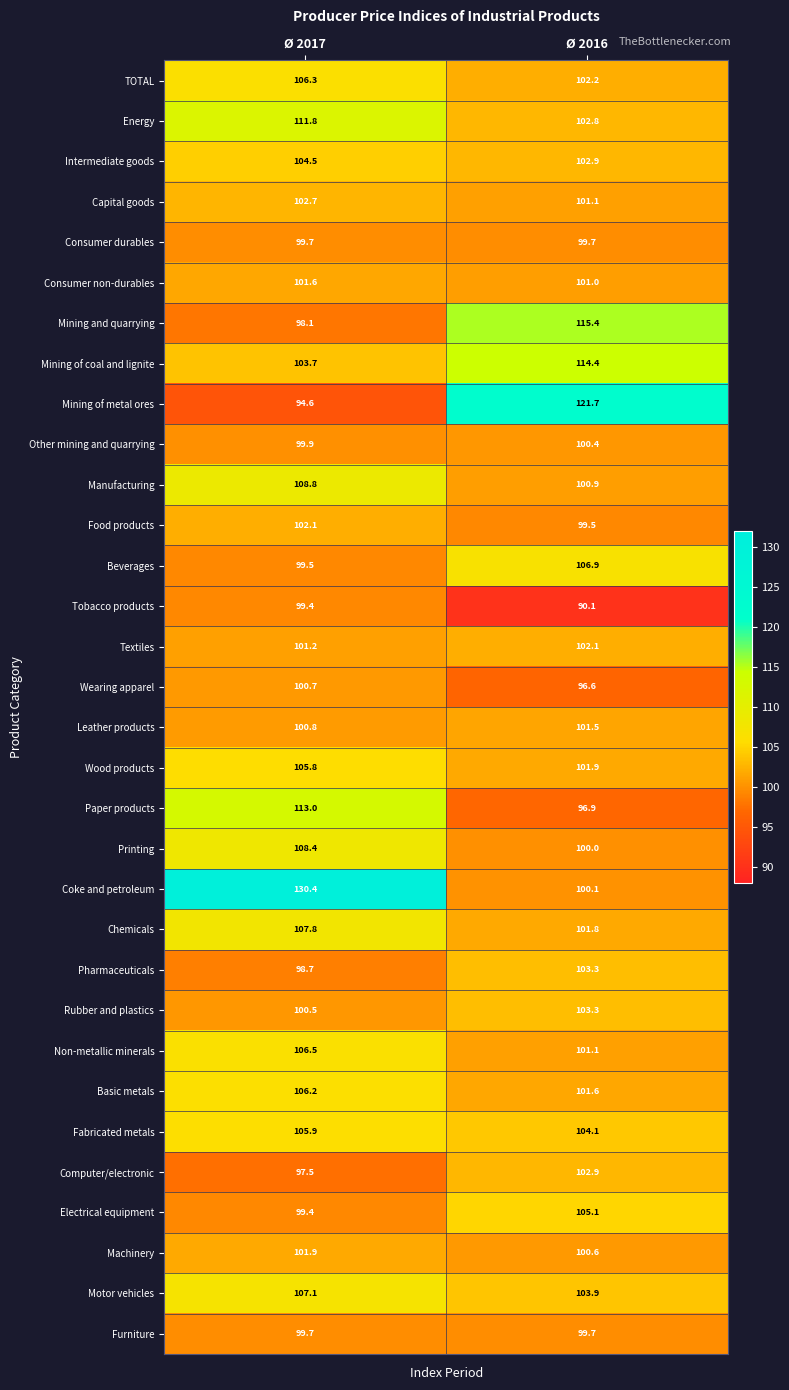

Rank the categories by Manufacturing value from lowest to highest.

Ø 2016, Ø 2017